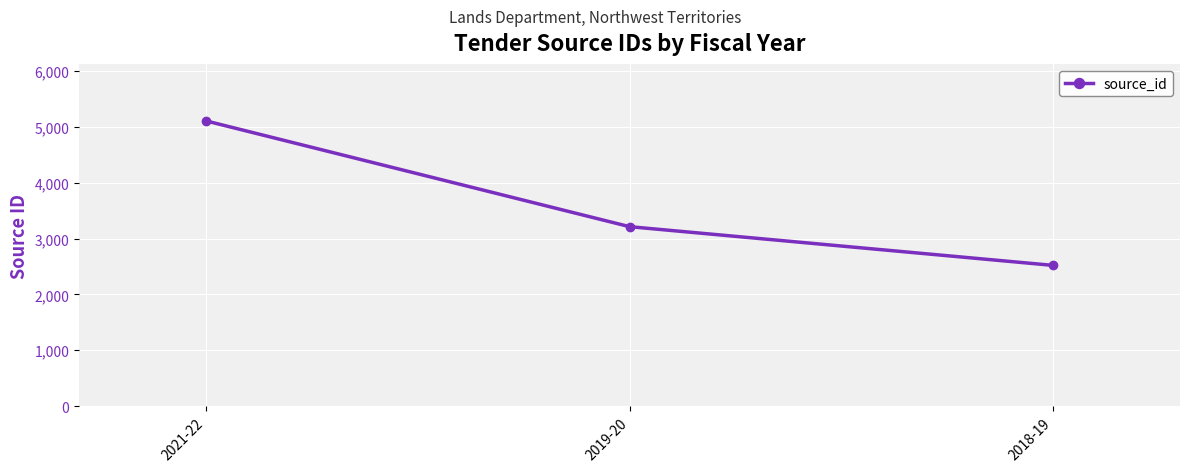

Reading left to right, extract all data points from this chart.

5106	3213	2520